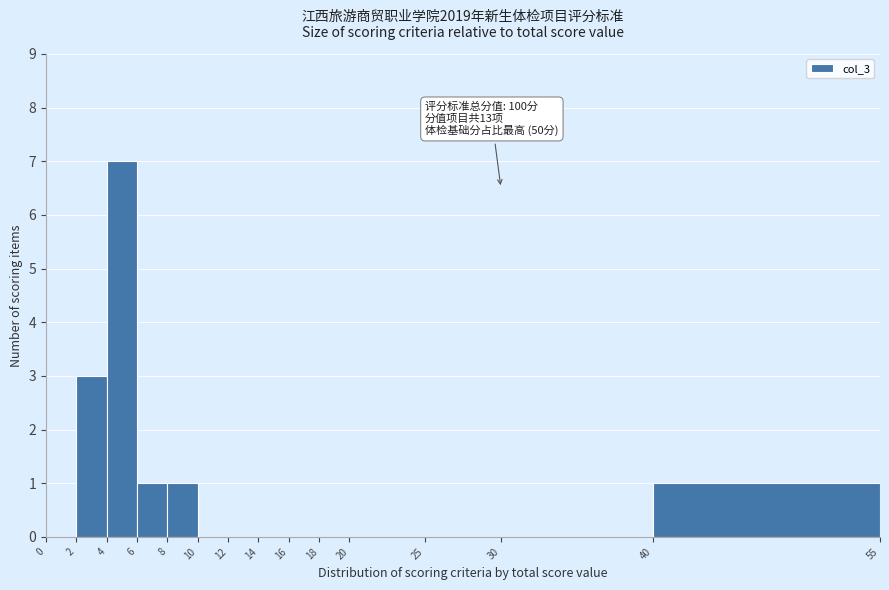

Which range on the x-axis has the tallest bar?

4 to 6